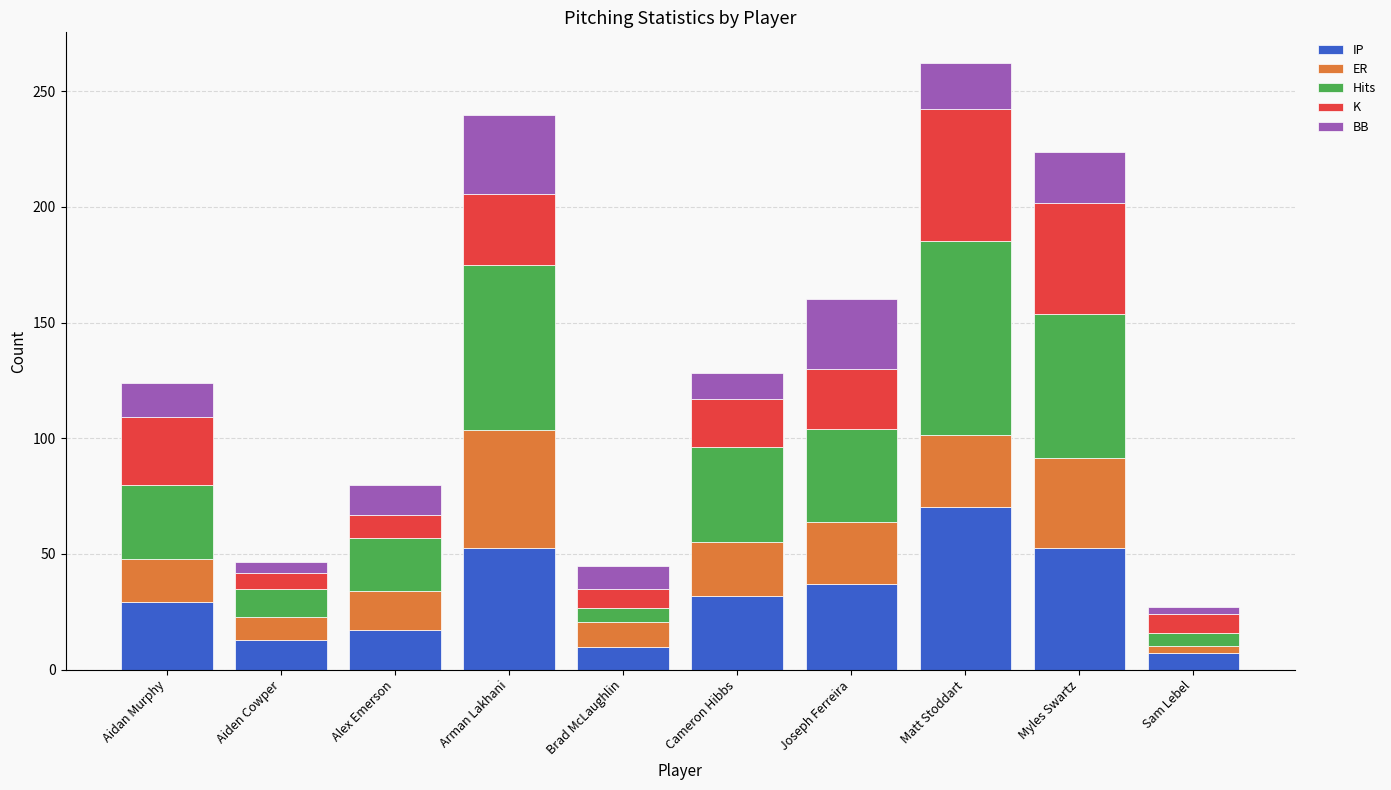

Count the number of data series in this chart.

5